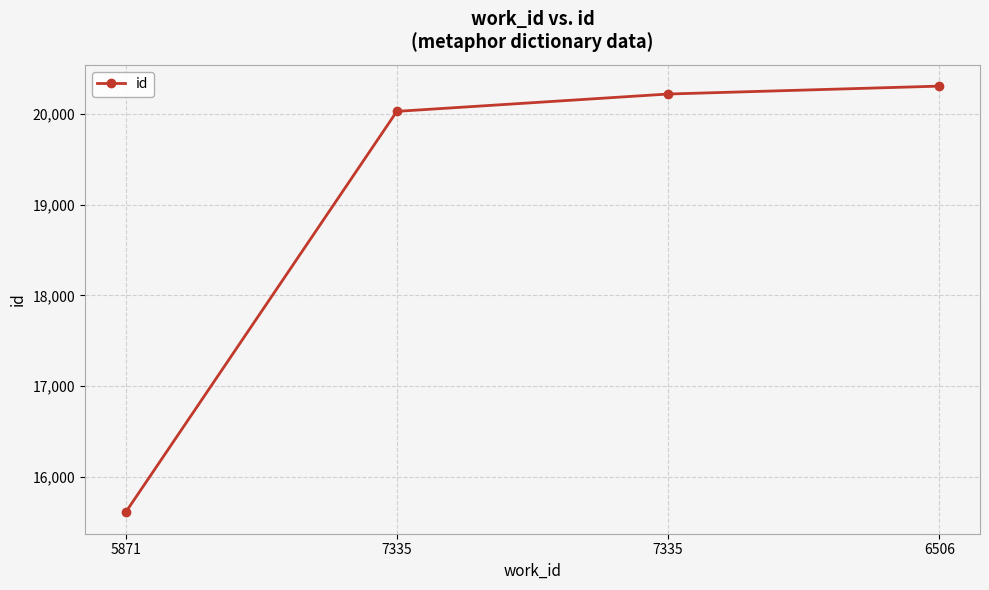

List the labels in order of value, largest first.

6506, 7335, 7335, 5871